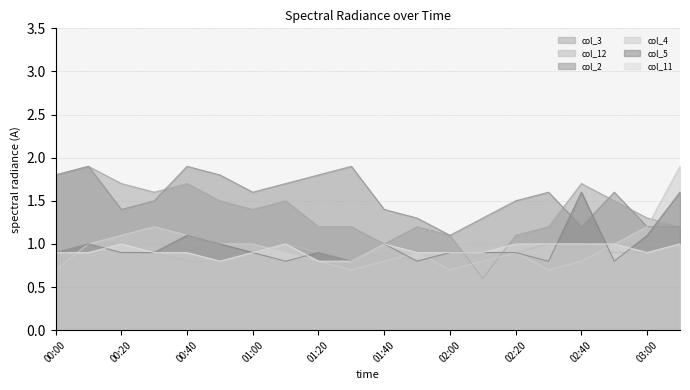

True or false: col_2 and col_12 cross at least once.

False